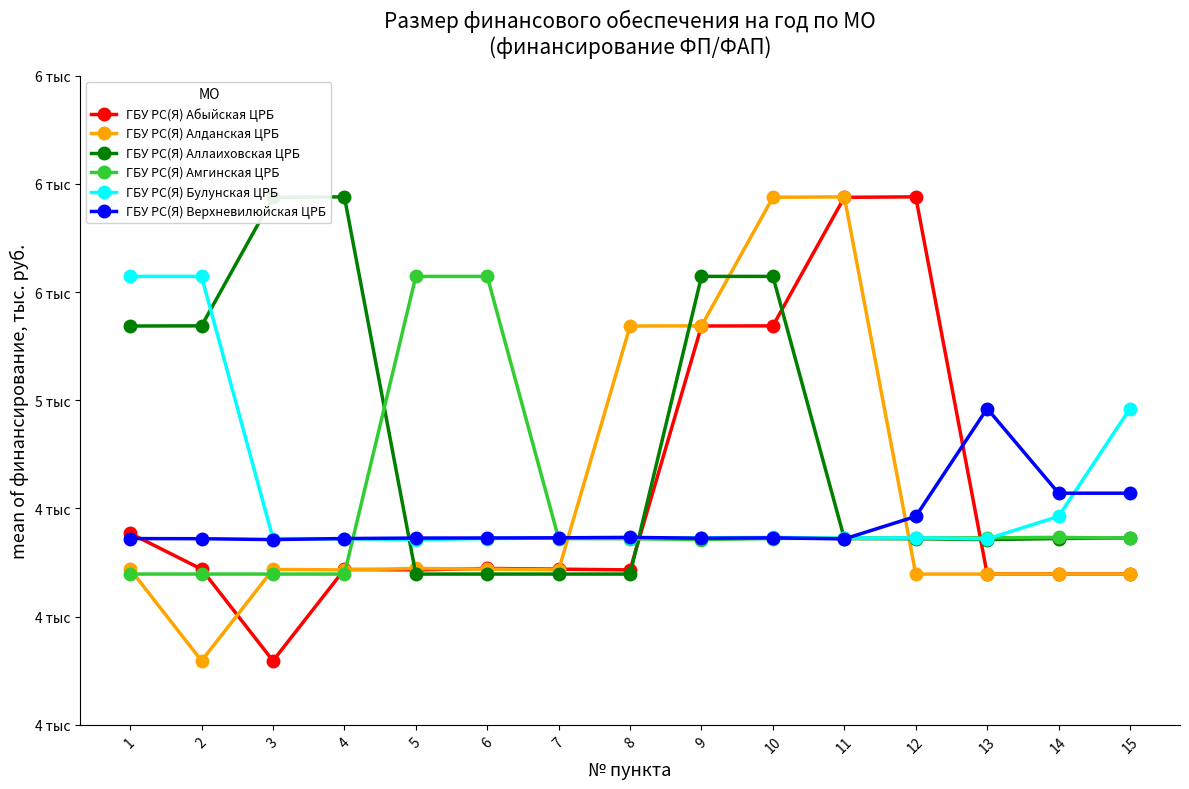

What is the value of the ГБУ РС(Я) Амгинская ЦРБ point at the 13th from the left?

4364.4